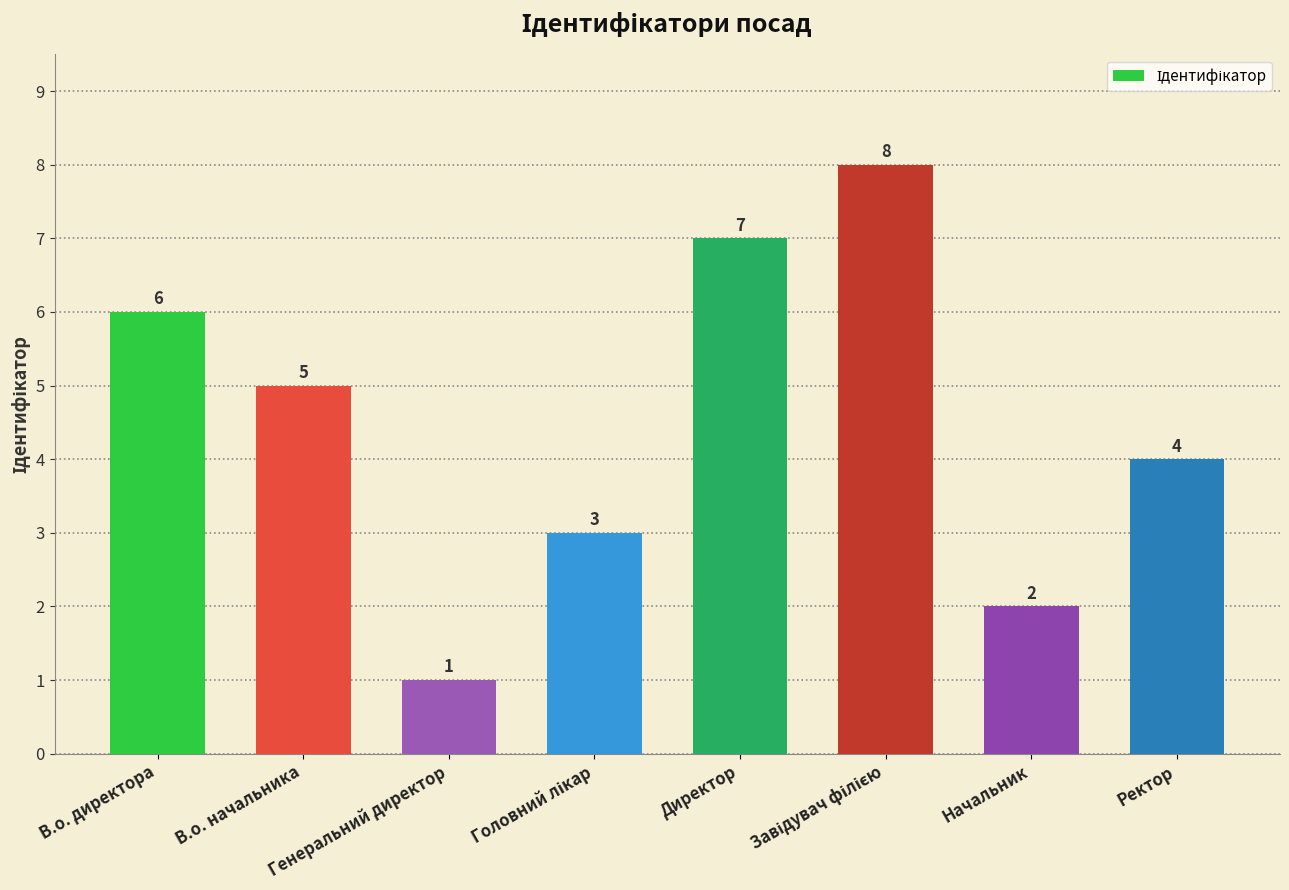

True or false: the data shows 5 at В.о. начальника.

True